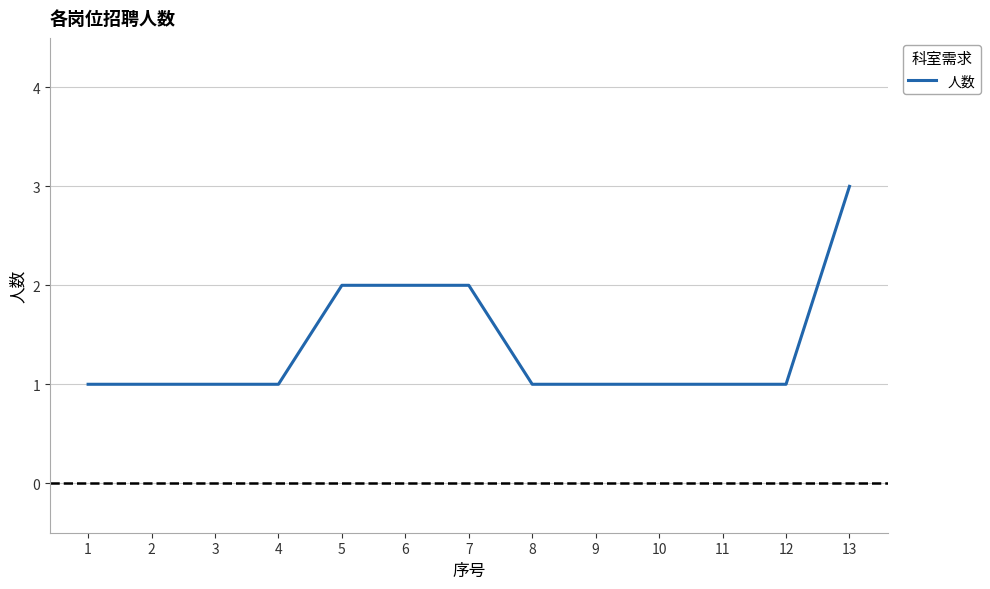

Is it true that the value at 2 is 1?

True